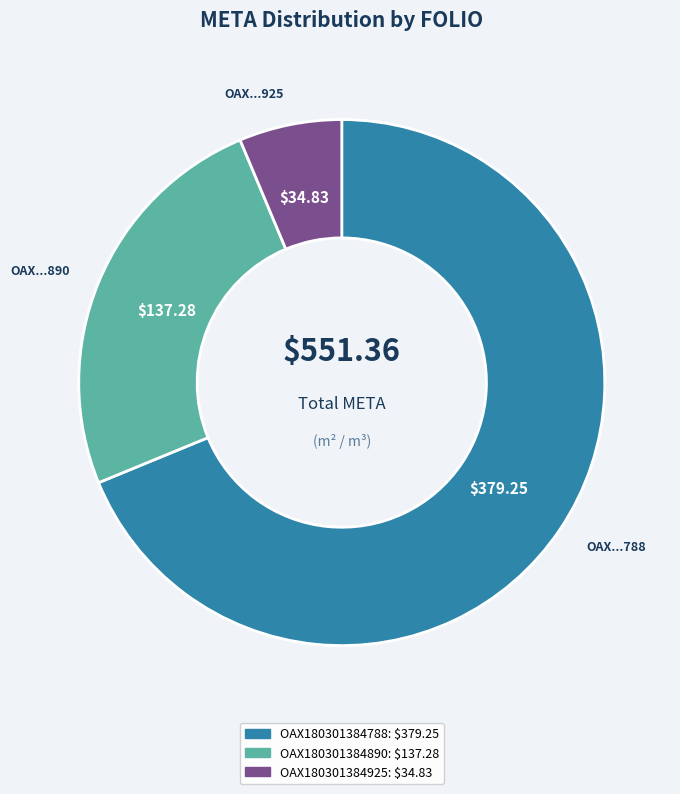

Is the sum of OAX180301384925 and OAX180301384788 greater than half?

Yes